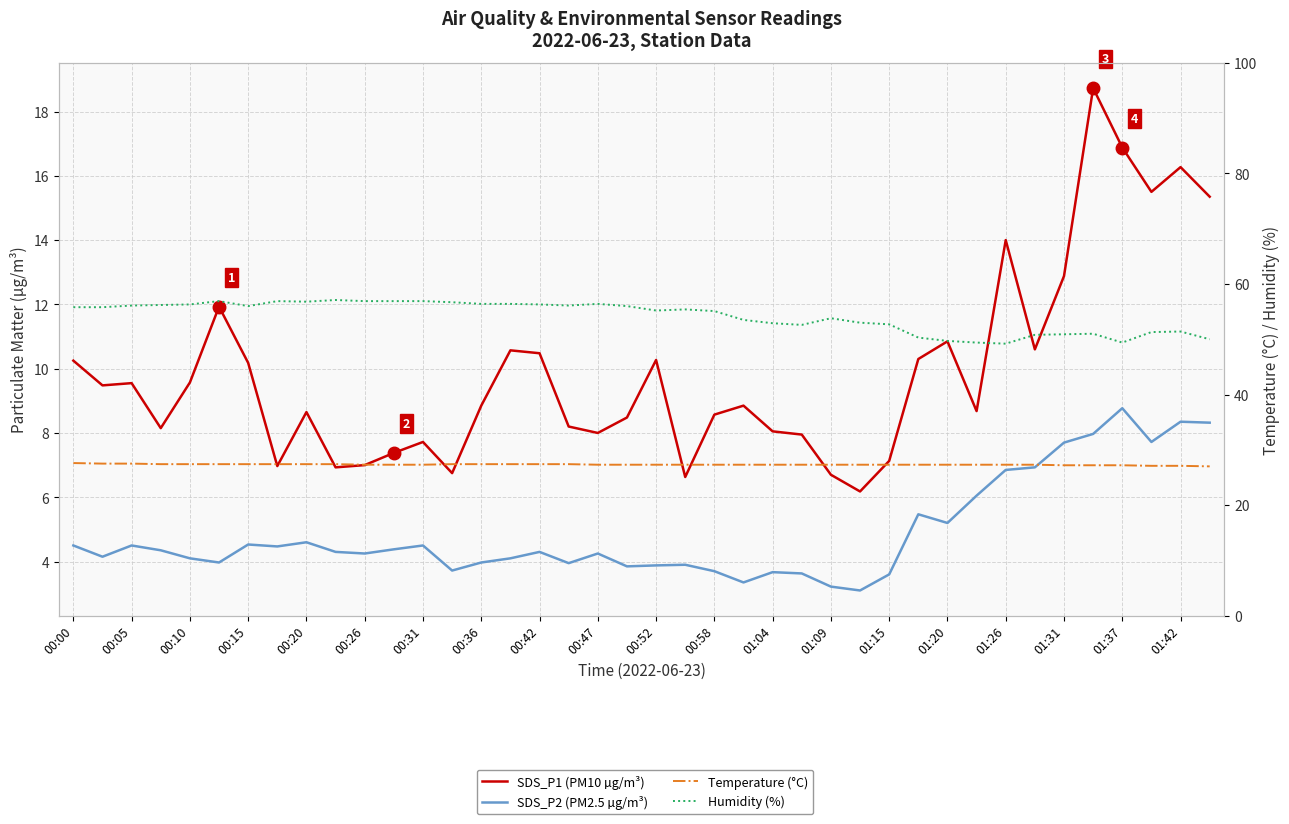

The value of SDS_P2 (PM2.5 µg/m³) at 37 is 7.7. True or false?

True